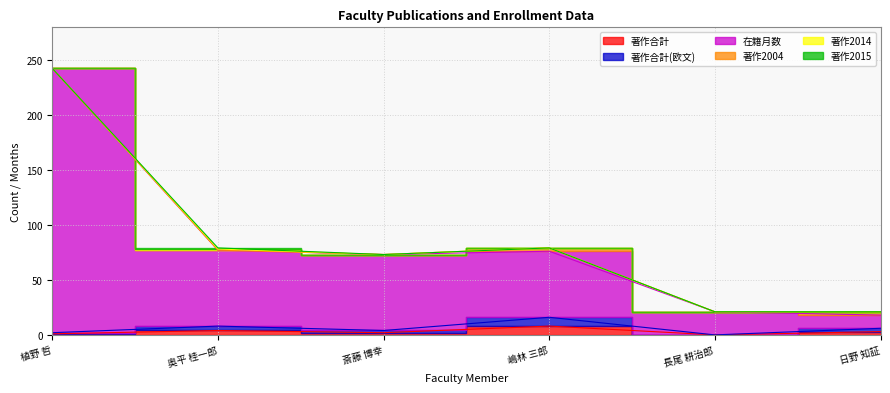

What is the spread (max minus min) of values at 嶋林 三郎?

68